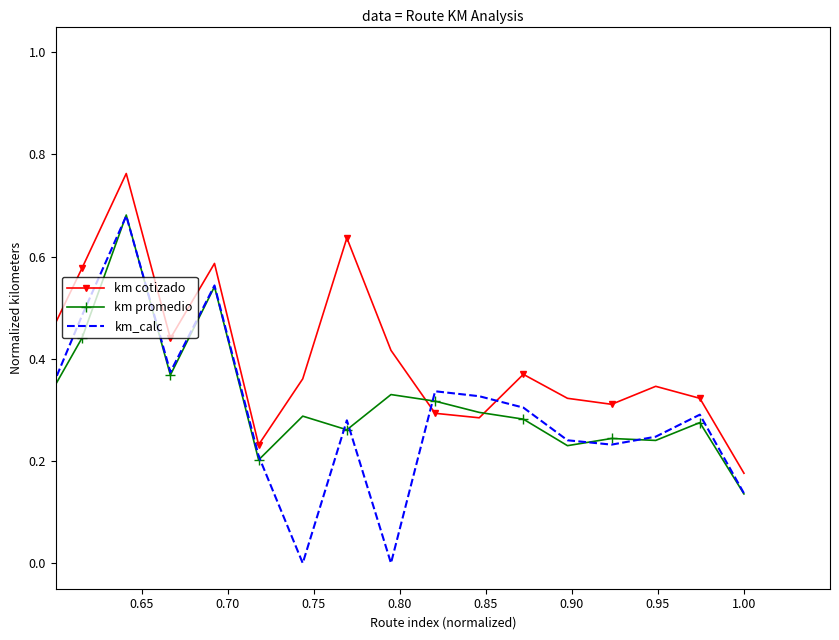

Which series has the largest range (max minus min)?

km_calc